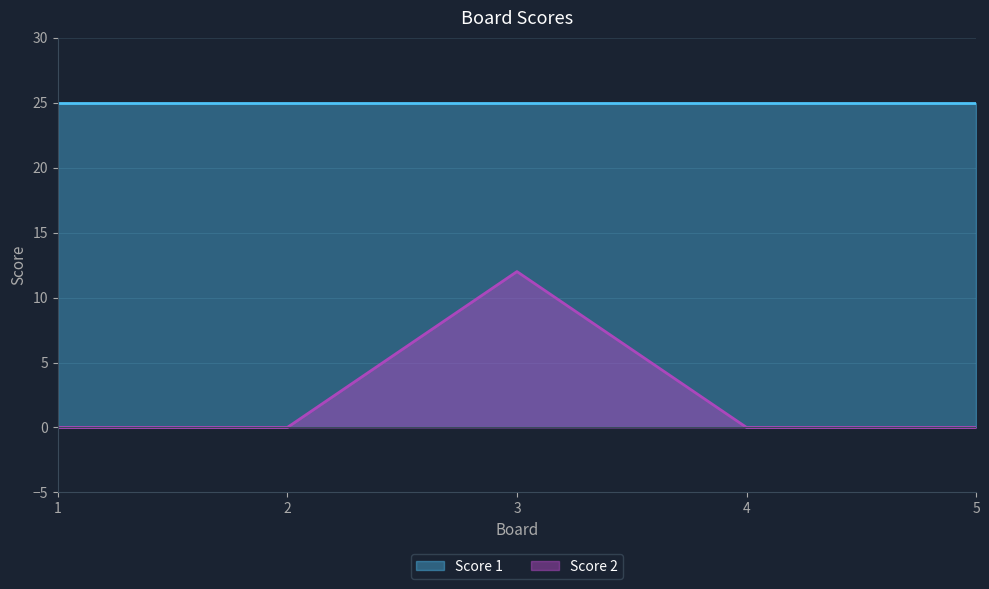

Does the chart have visible grid lines?

Yes